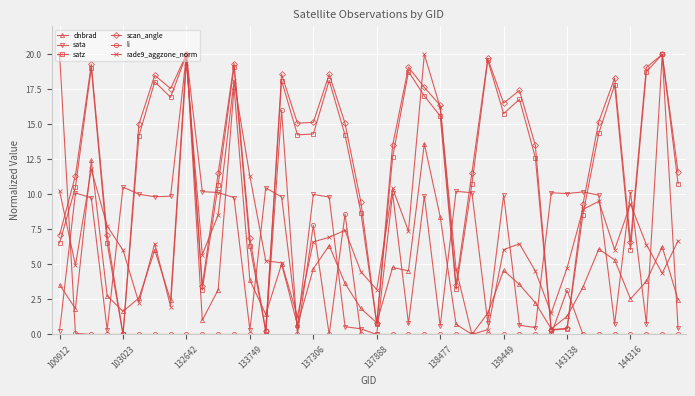

What is the maximum value for rade9_aggzone_norm?

20.0